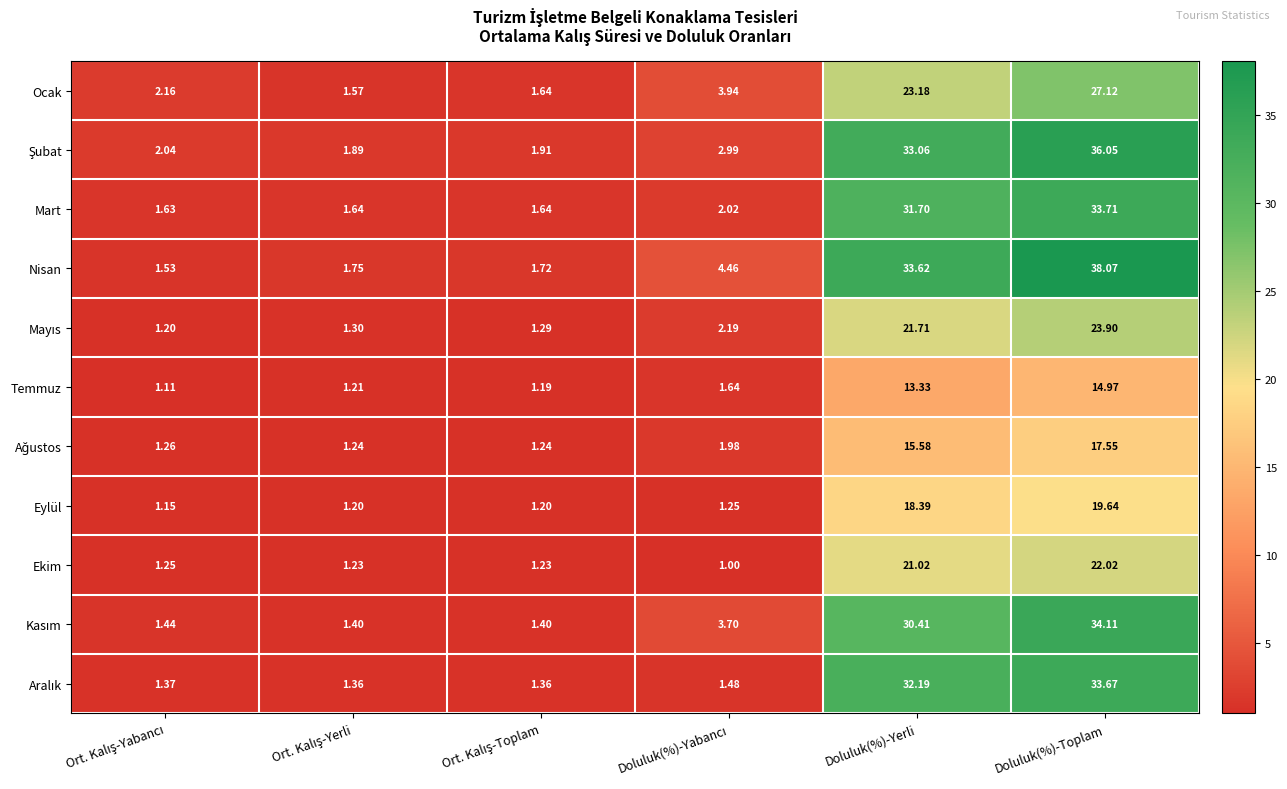

Which series has the widest spread of values?

Nisan